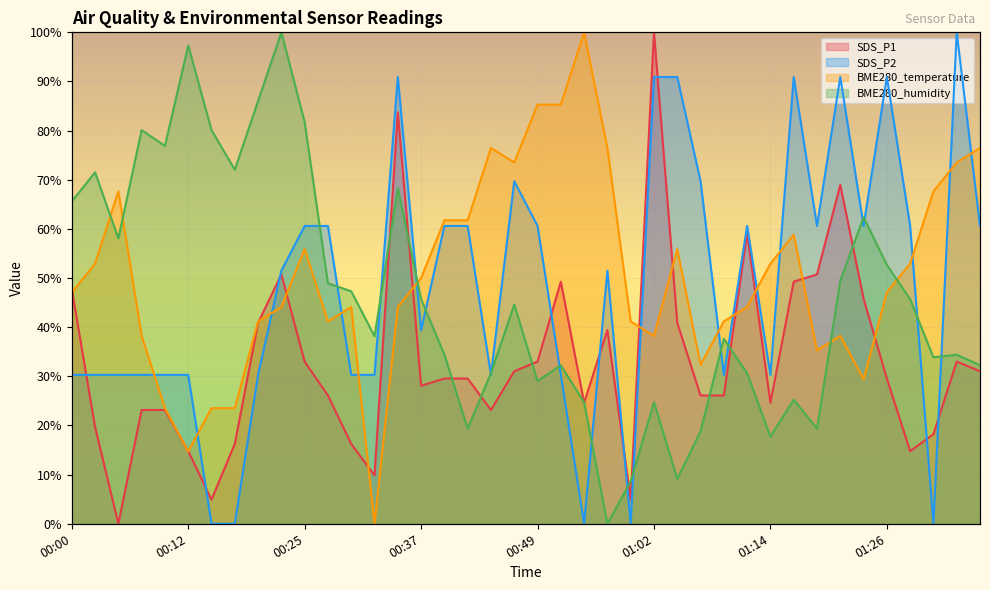

At how many categories does at least one series exceed 39?

39